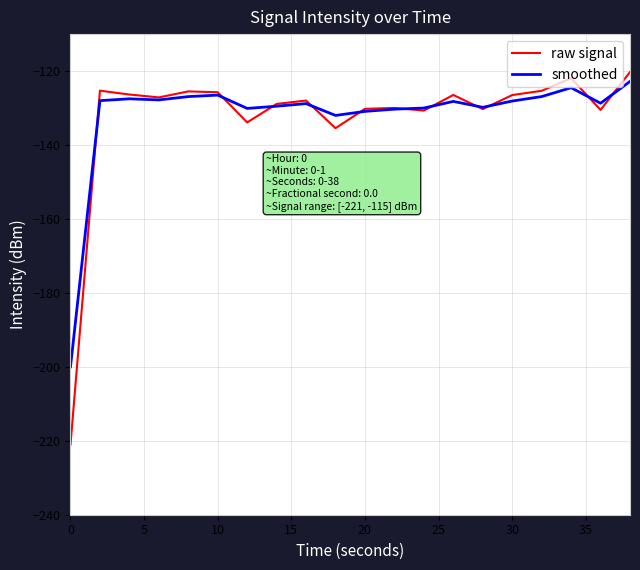

Which series has the widest spread of values?

raw signal